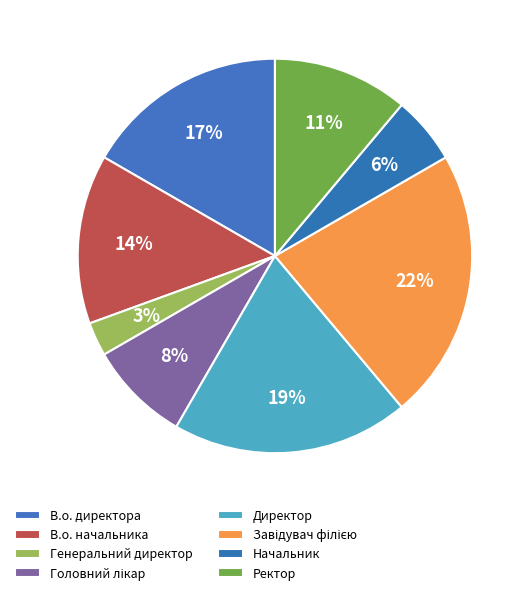

How many slices are in this pie chart?

8